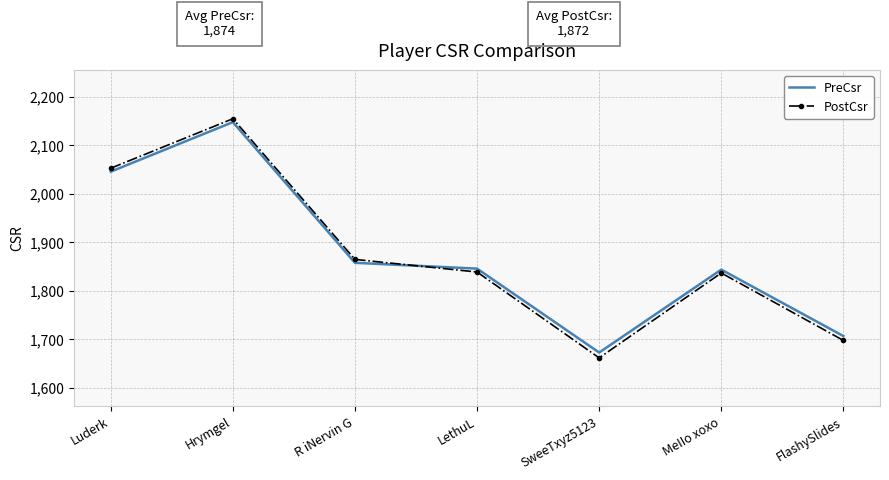

What is the average value of the PostCsr series?

1873